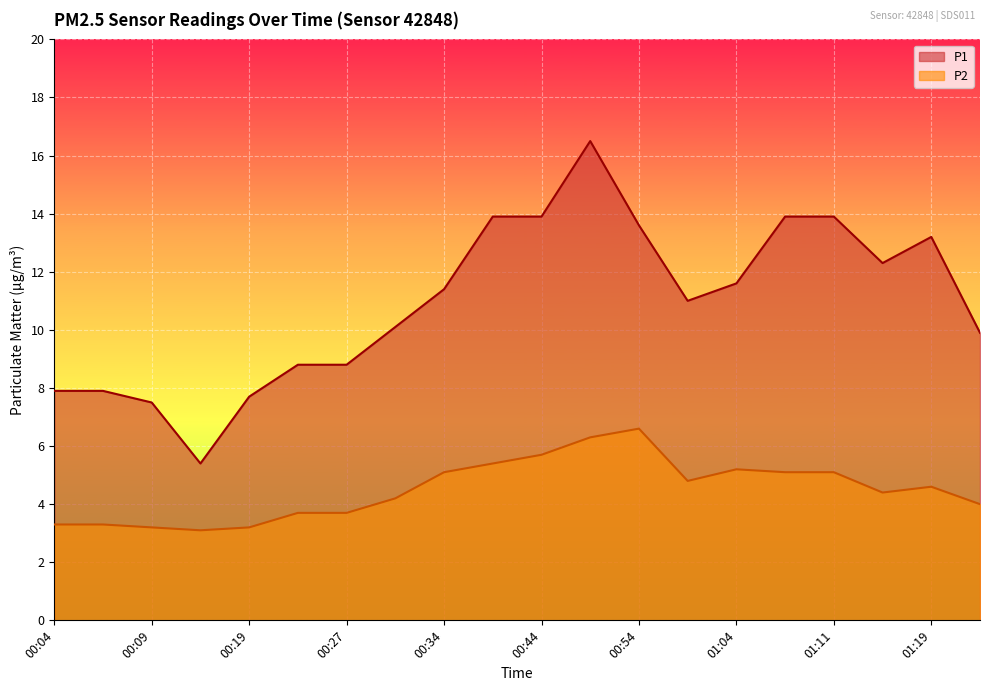

Which series has the widest spread of values?

P1